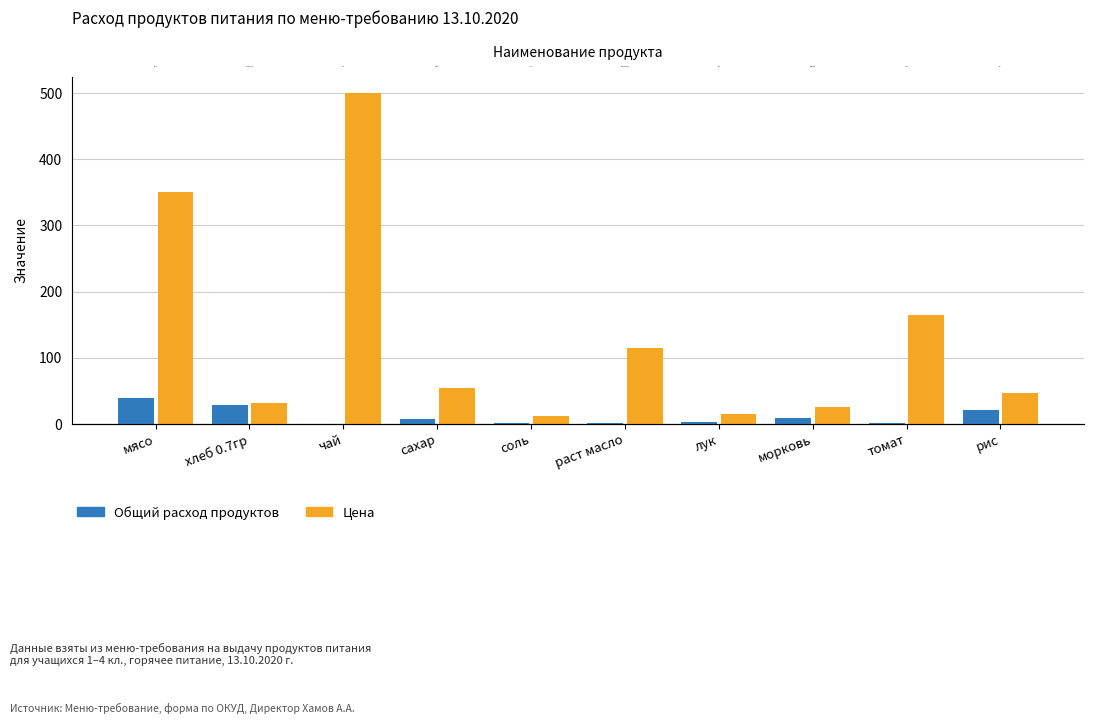

Is the value of Общий расход продуктов at морковь greater than the value of Цена at мясо?

No